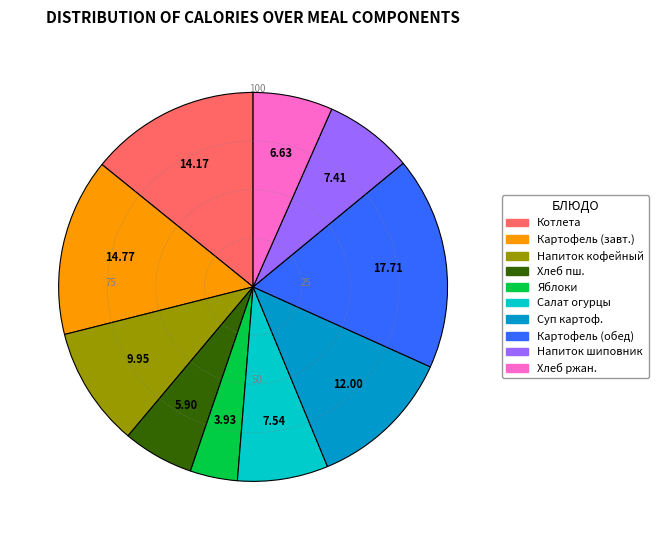

Is there any slice that represents more than half of the pie?

No